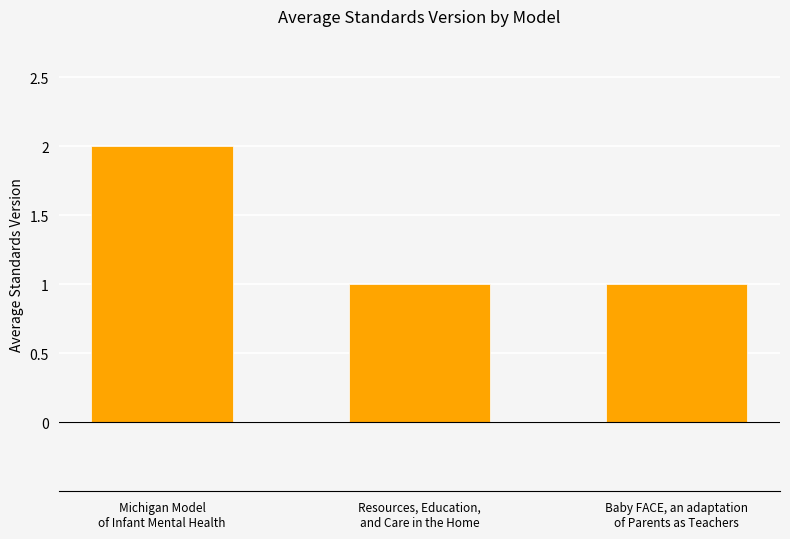

What position from the left is Baby FACE, an adaptation
of Parents as Teachers?

3